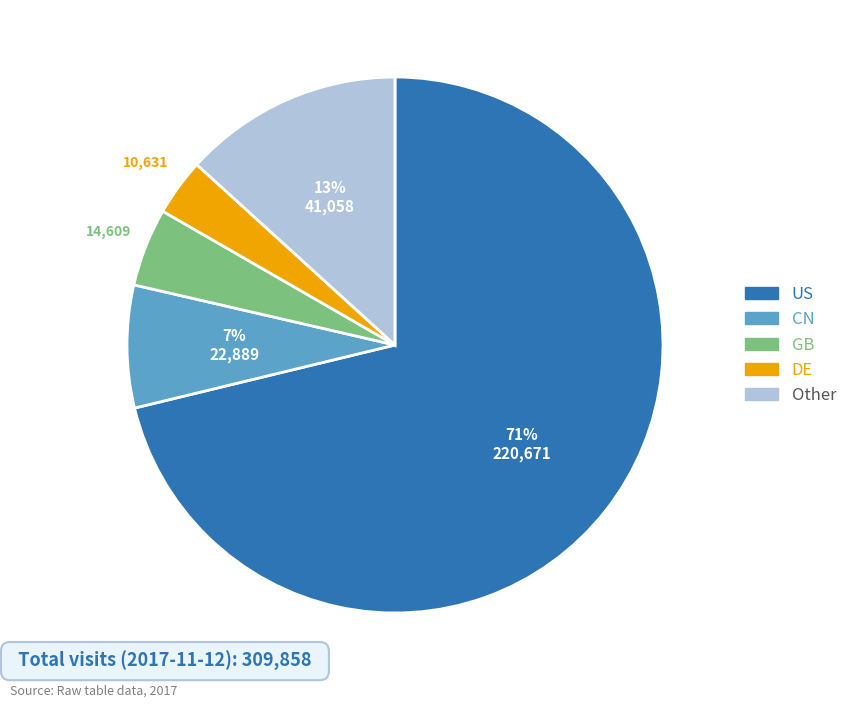

Is there a majority slice in this chart?

Yes